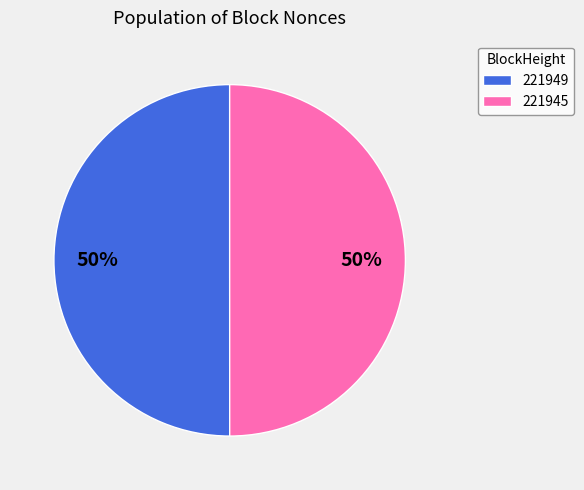

The 221949 slice represents 45% of the pie. True or false?

False